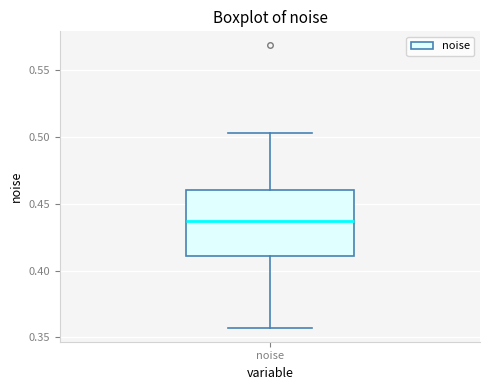

Read this box plot against the y-axis: the position of the median line, the range covered by the box, and the ends of both whiskers. The values are not printed on the chart, so give them approximately, as read against the axis.

median 0.435, box 0.410 to 0.460, whiskers 0.355 to 0.505